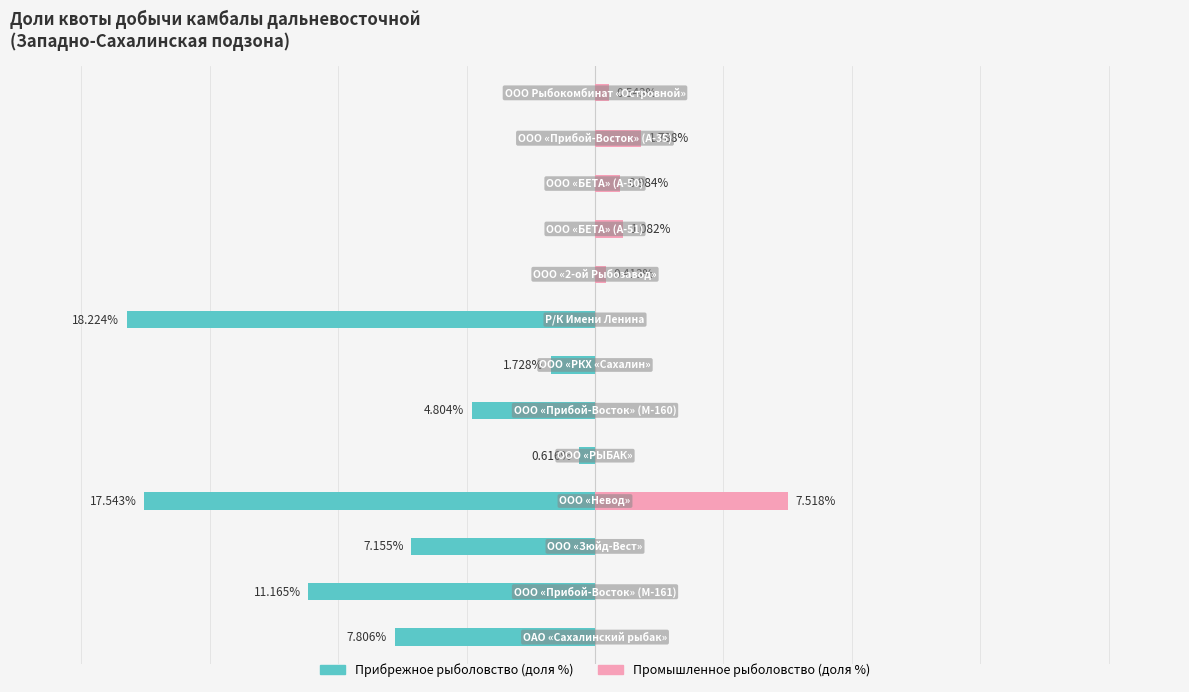

What is the total value across all series at 2?

-7.2